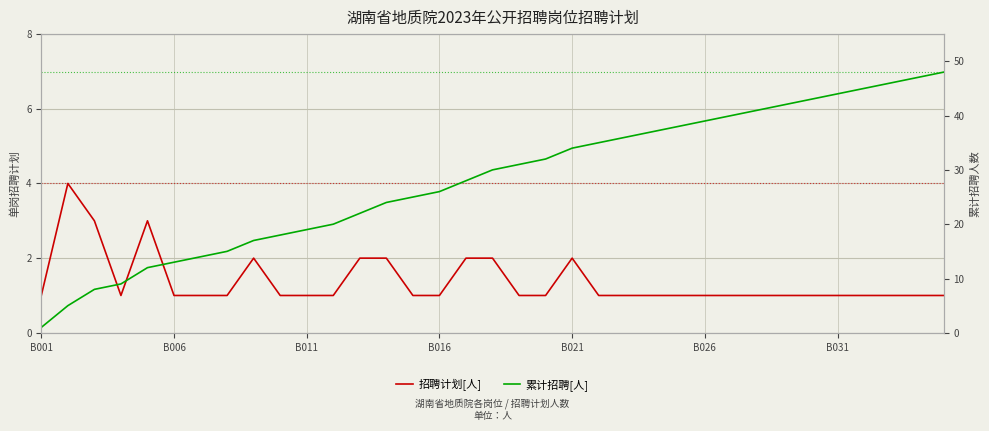

Count the 招聘计划[人] values in the range 1 to 2.

32